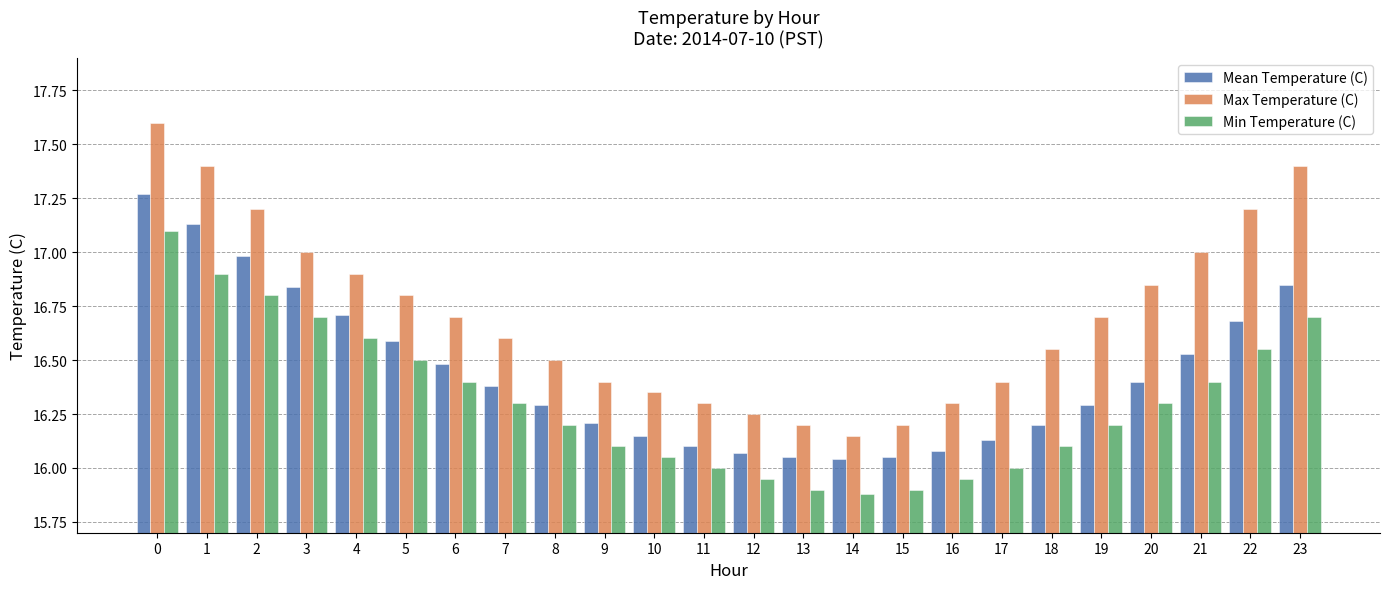

True or false: Max Temperature (C) has a value of 28.7 at 1.

False